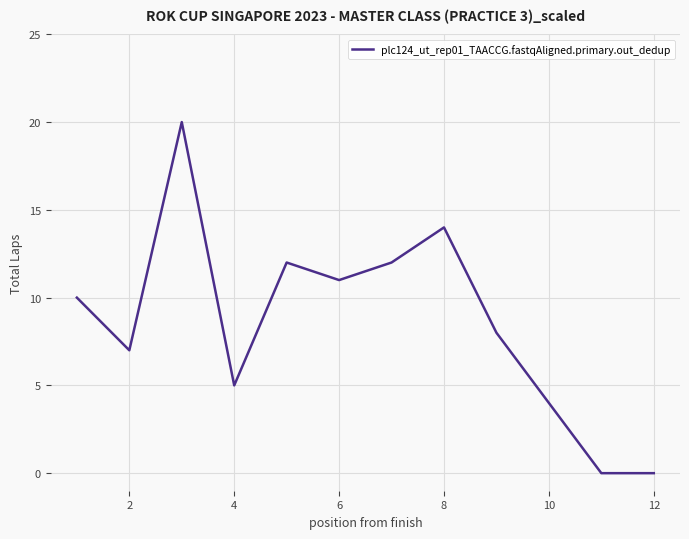

What is the maximum value shown in the chart?

20